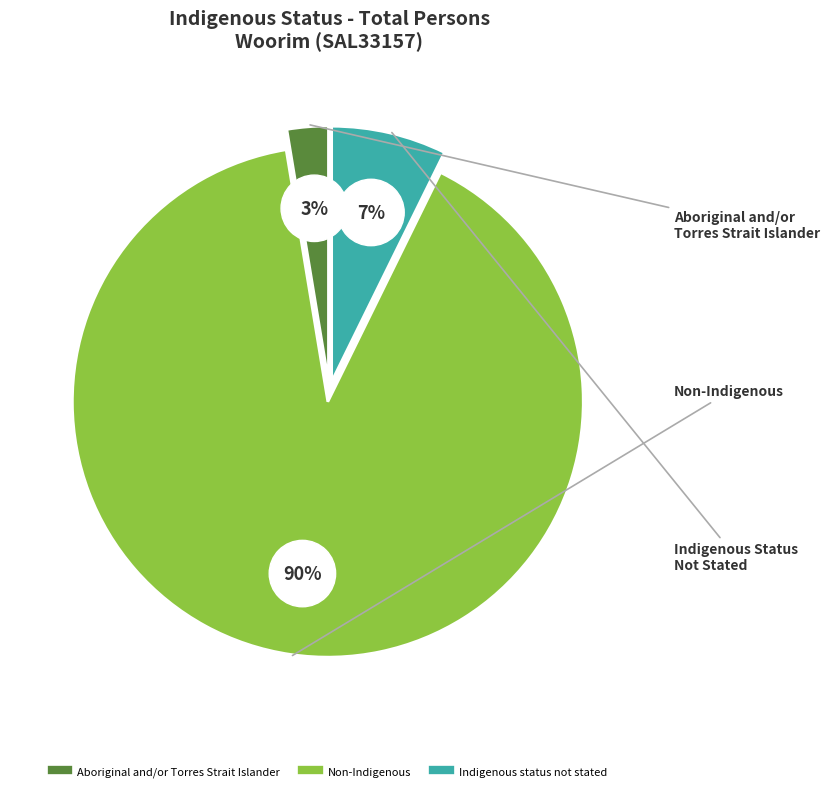

Is there a majority slice in this chart?

Yes